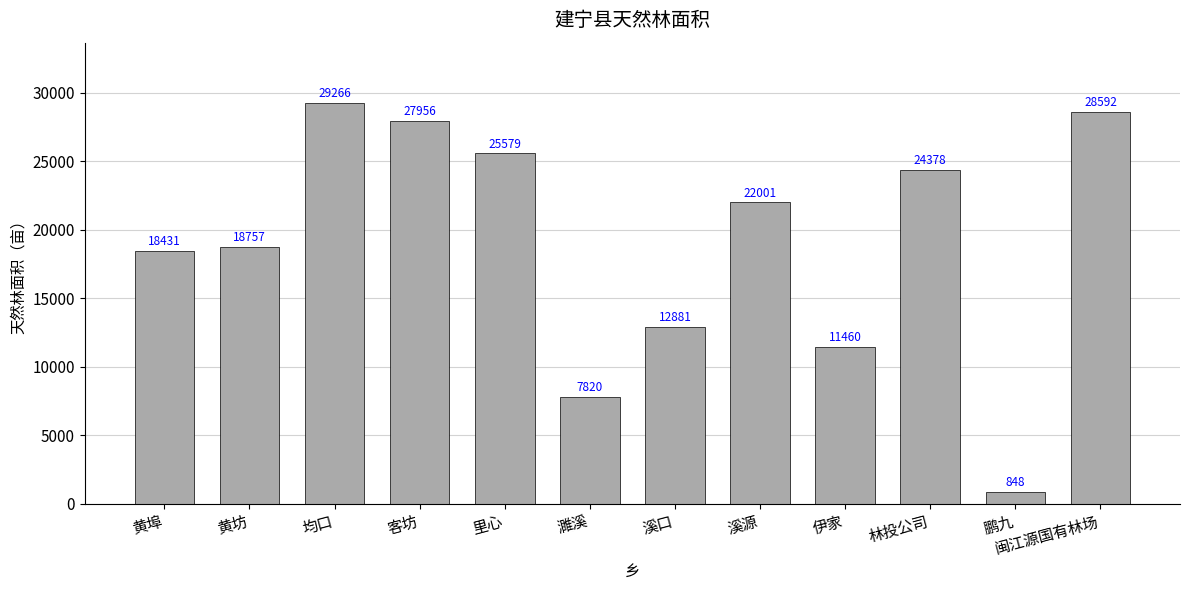

At which category does the chart reach its minimum across all series?

鹏九